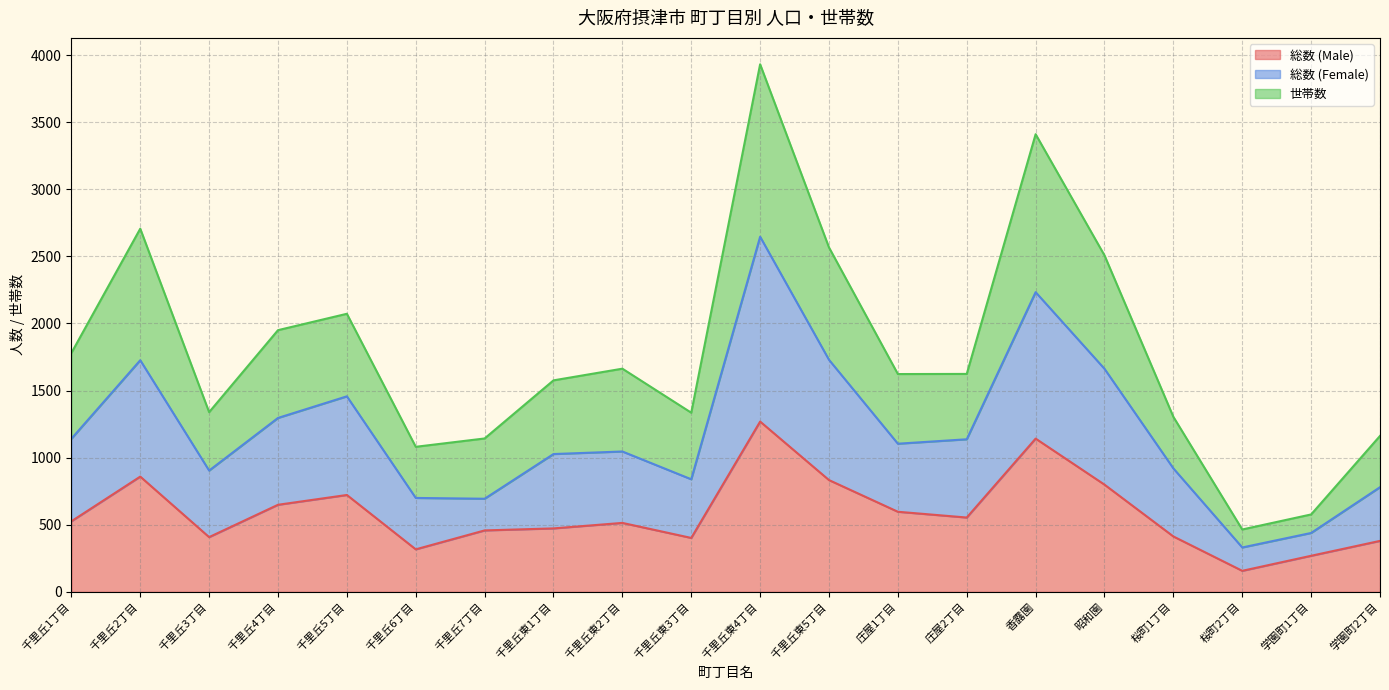

Which category has the lowest value in the 総数 (Male) series?

桜町2丁目